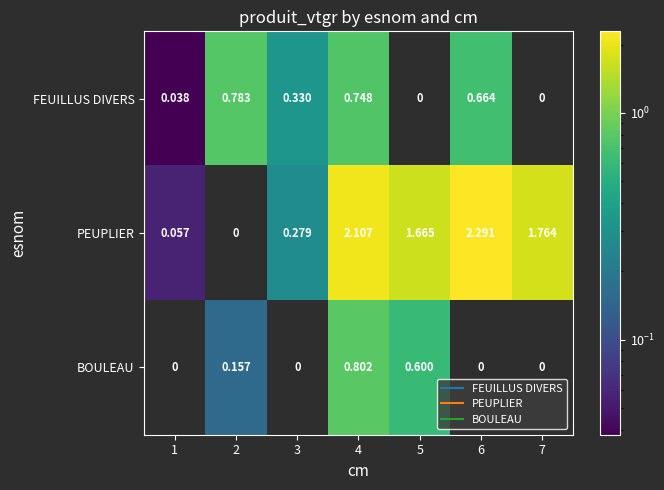

Between 2 and 5, which series saw the biggest shift?

PEUPLIER